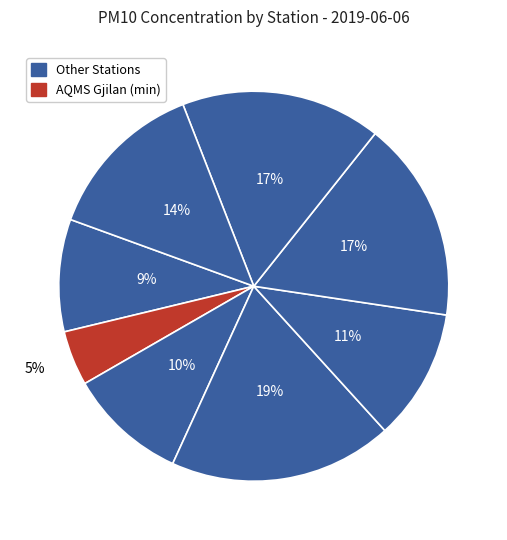

How many segments does this pie chart have?

8